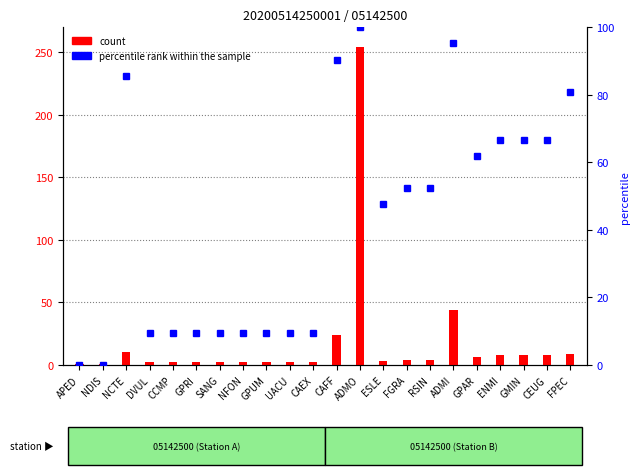

Is it true that count equals 4.0 at RSIN?

True